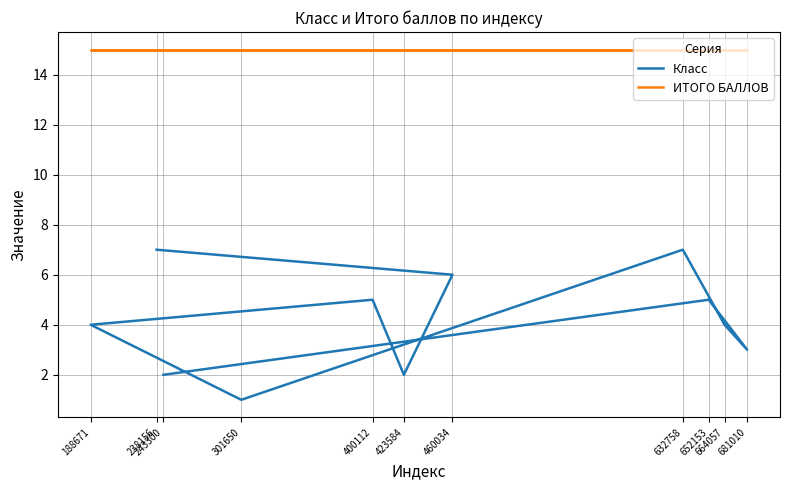

True or false: Класс and ИТОГО БАЛЛОВ cross at least once.

False